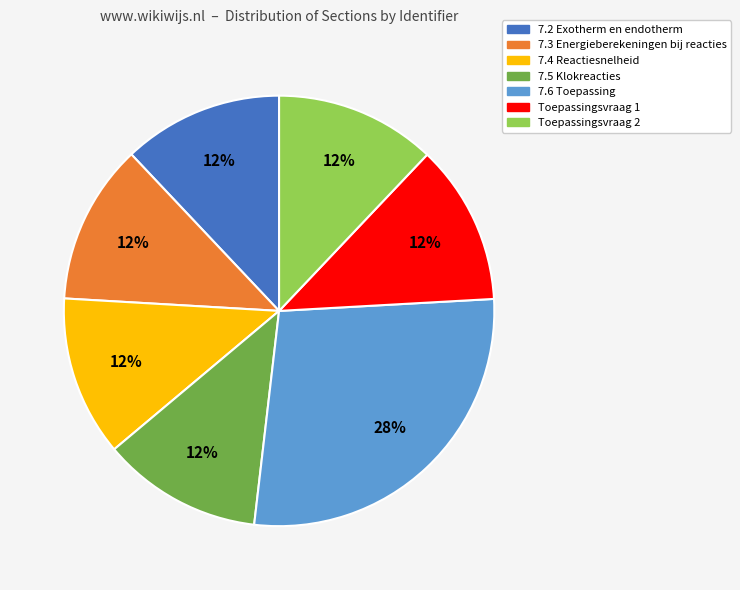

How many segments does this pie chart have?

7